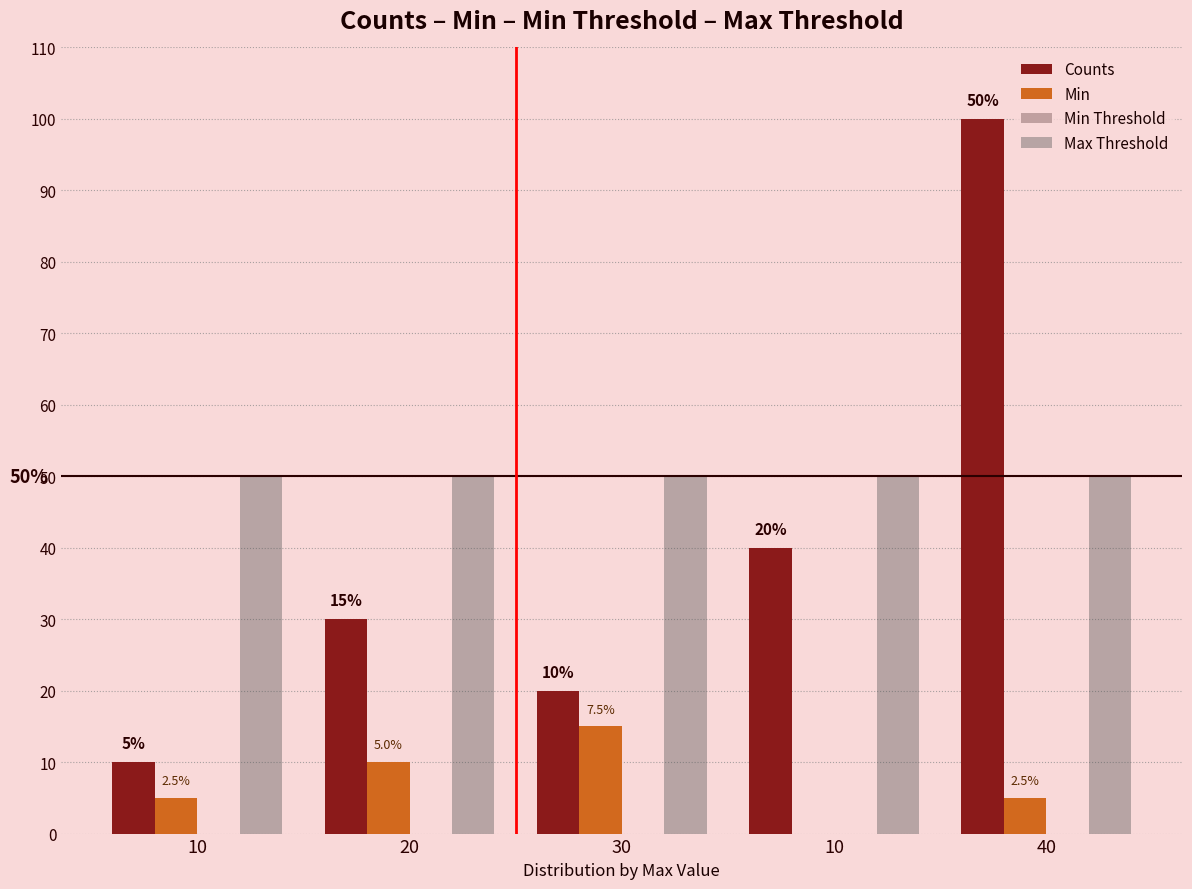

Where does the Min series first go above 5?

20